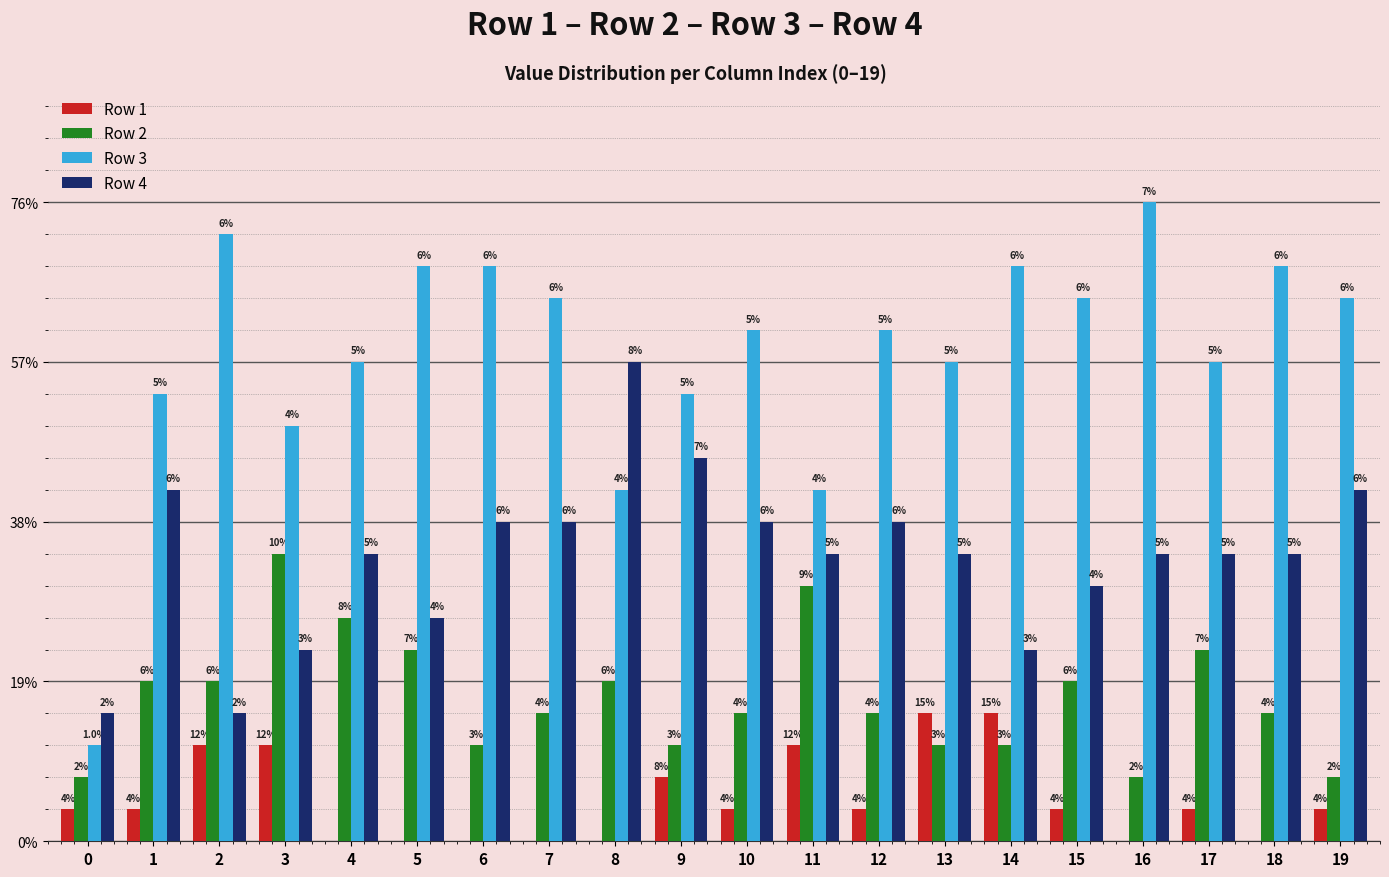

Are the bars horizontal?

No